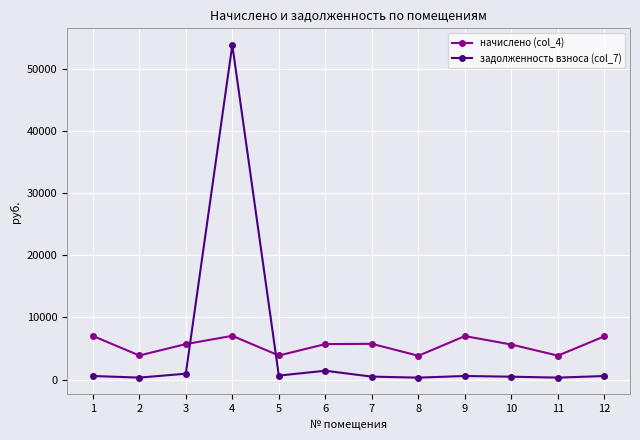

Which series has the largest total across all categories?

начислено (col_4)